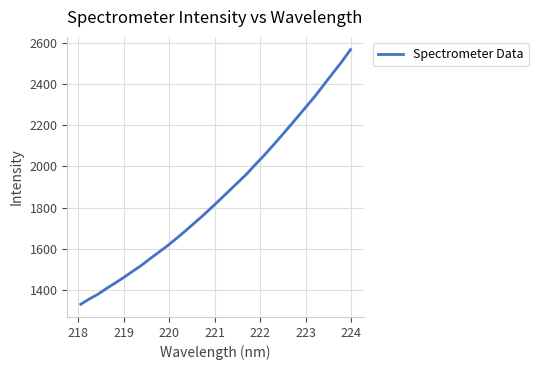

What is the difference between the maximum and minimum values?

1237.5